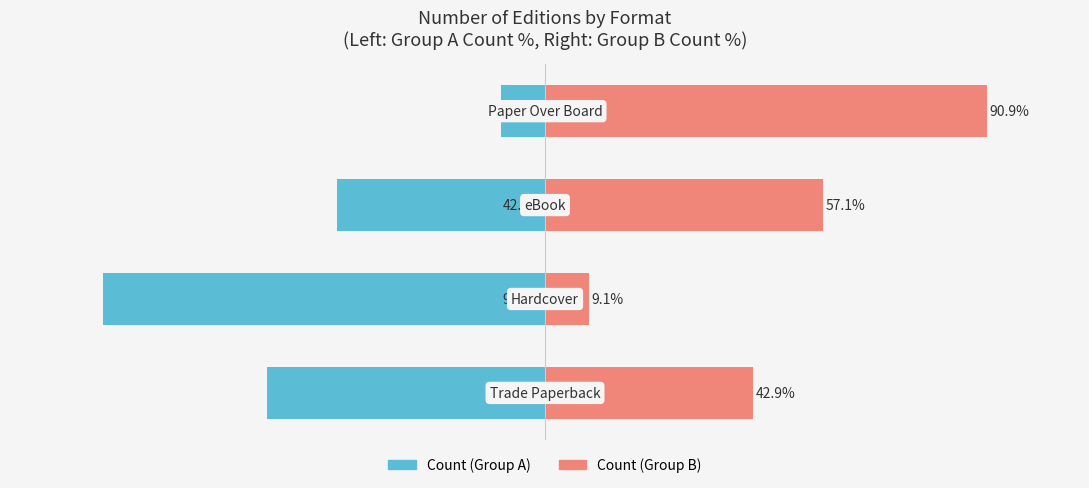

How many data points in Count (Group B) are less than 57?

2